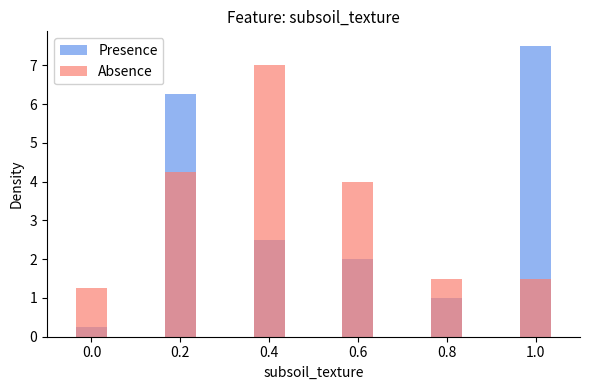

What is the maximum value for Presence?

7.5